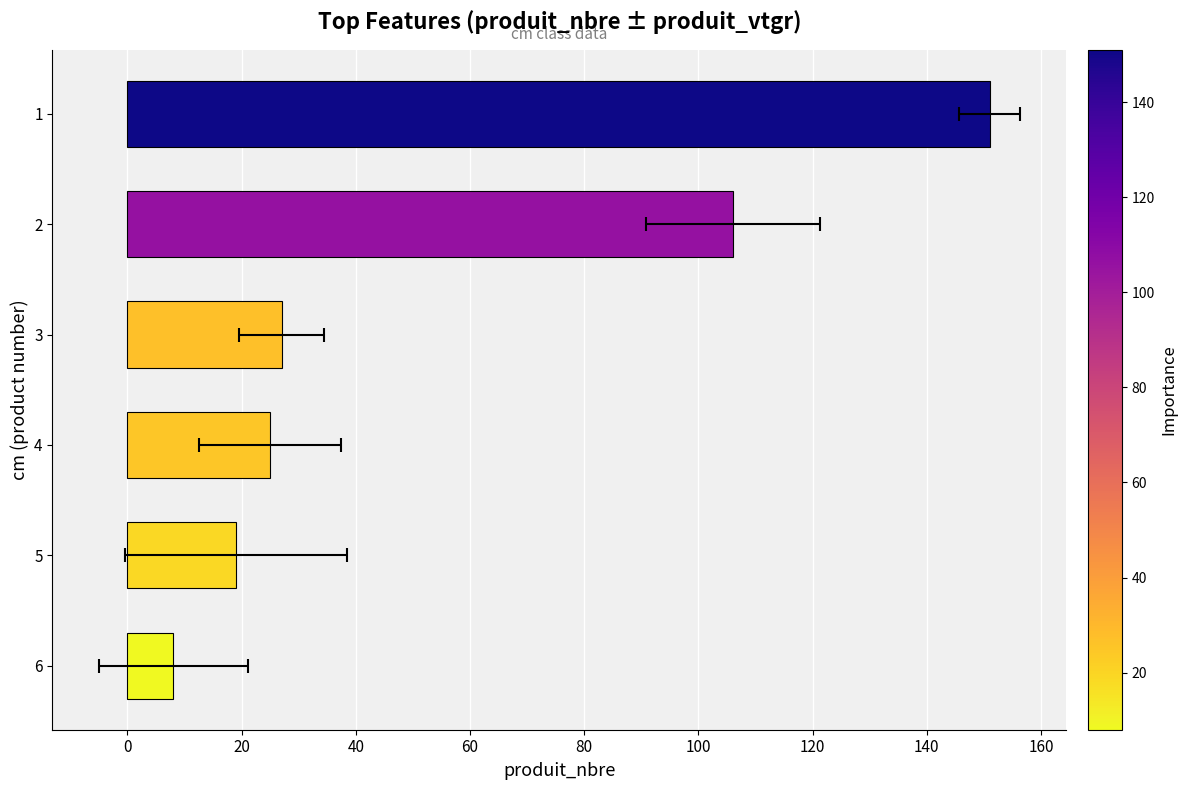

Count the number of data series in this chart.

1